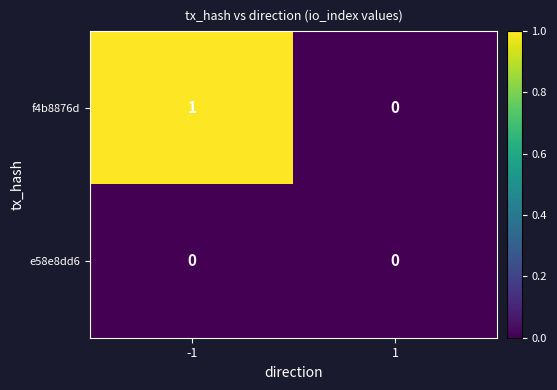

The f4b8876d series shows 0 at 1. True or false?

True